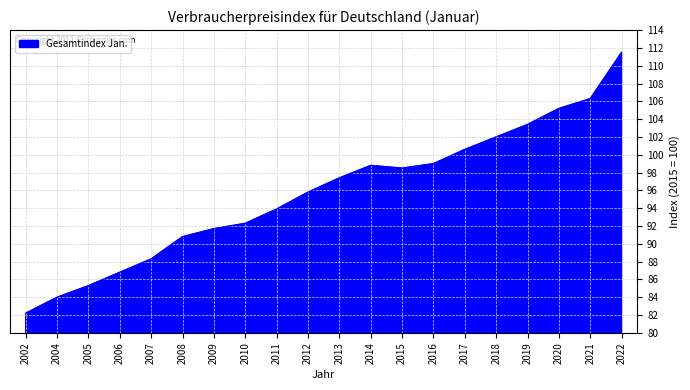

At which label is the value closest to 96?

2012